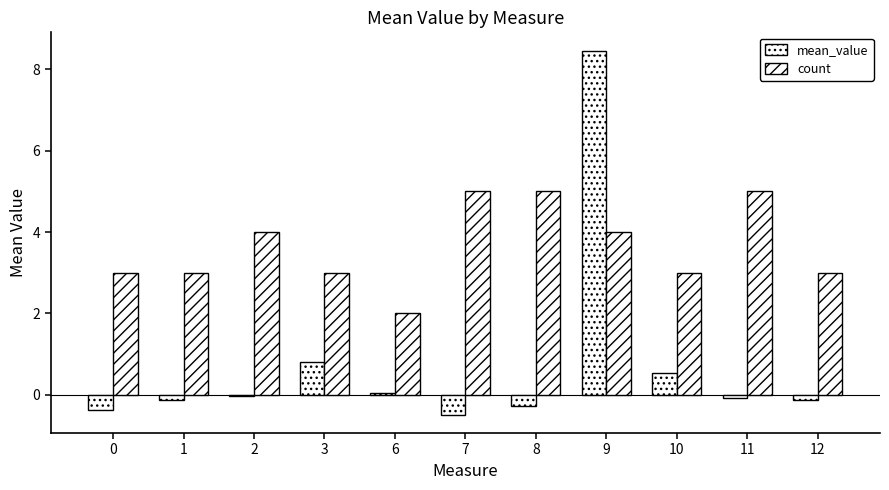

True or false: mean_value has a value of -0.3 at 8.

True